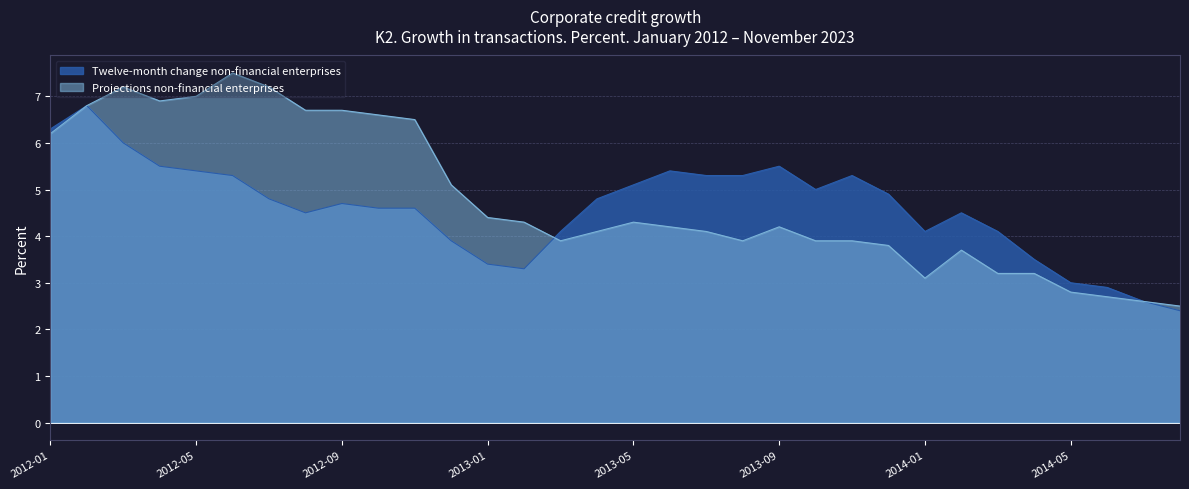

True or false: Twelve-month change non-financial enterprises has more than 1 interior local peaks.

True